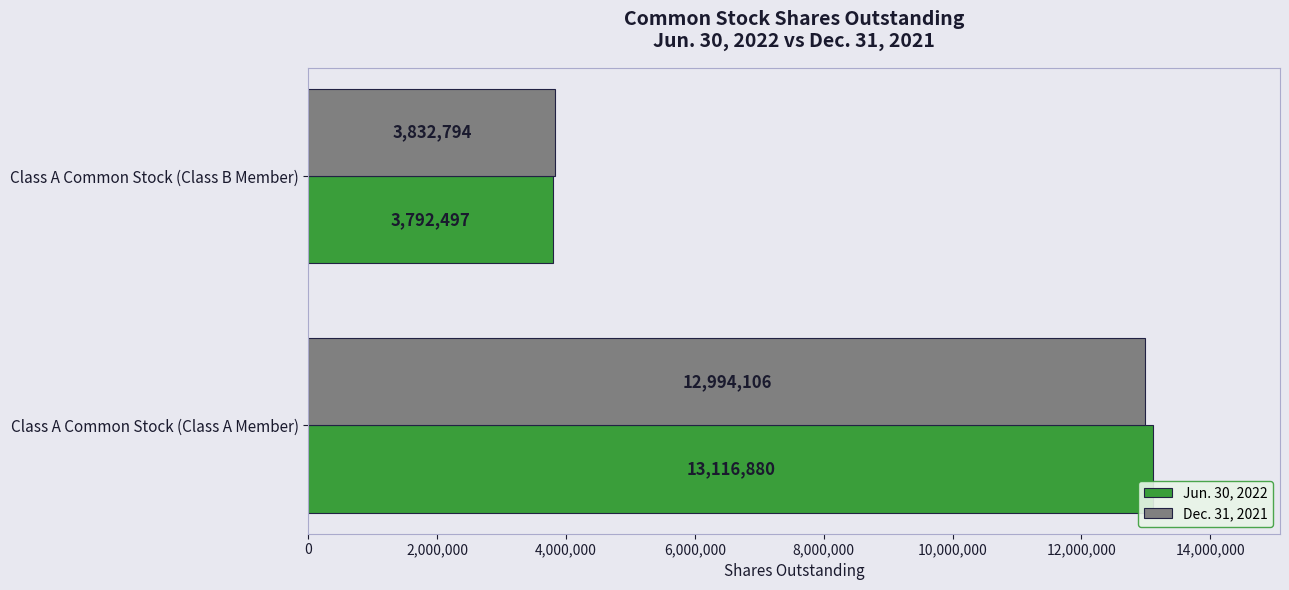

What is the sum of the Dec. 31, 2021 values at Class A Common Stock (Class A Member) and Class A Common Stock (Class B Member)?

16826900